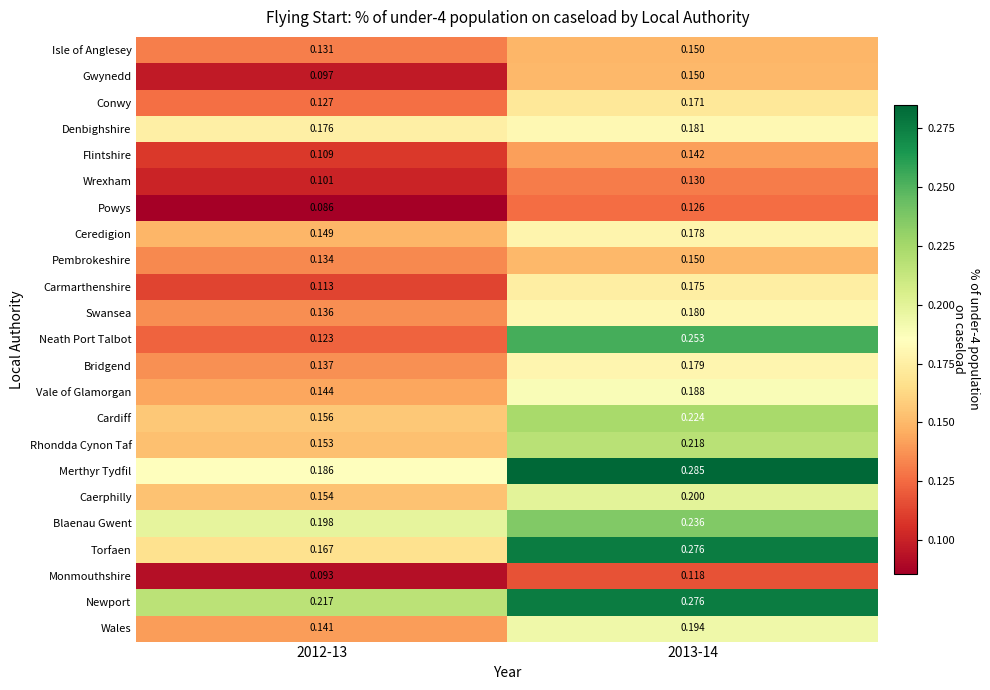

Is the value of Pembrokeshire at 2012-13 greater than the value of Blaenau Gwent at 2013-14?

No